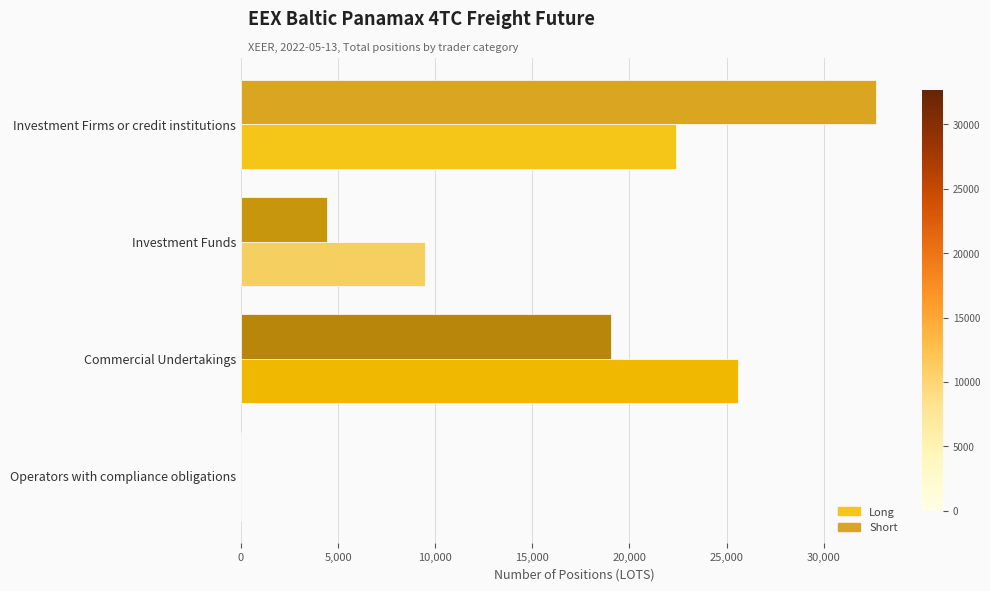

Between Commercial Undertakings and Operators with compliance obligations, which series saw the biggest shift?

Long